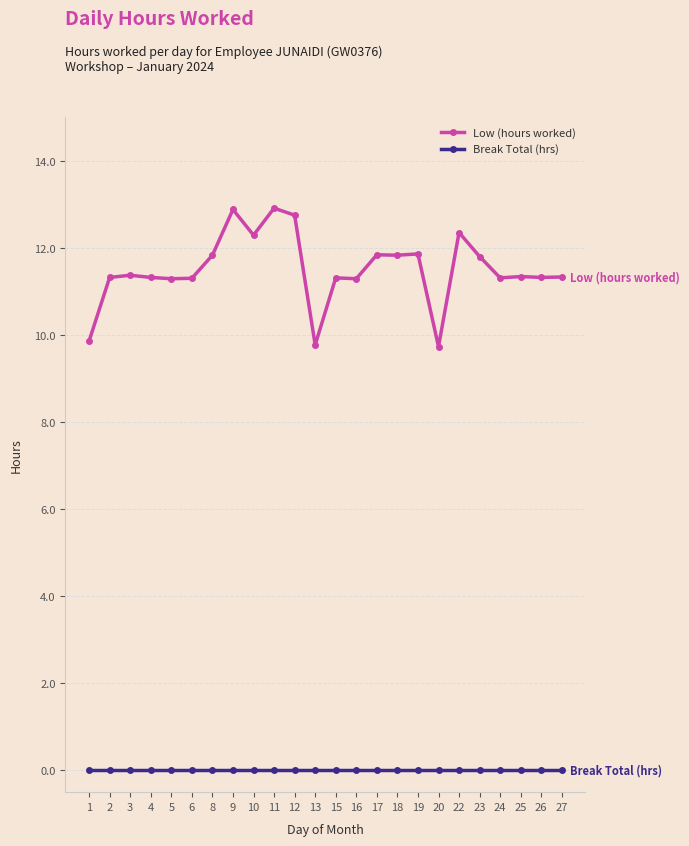

At 3, list the series in order from smallest to largest.

Break Total (hrs), Low (hours worked)